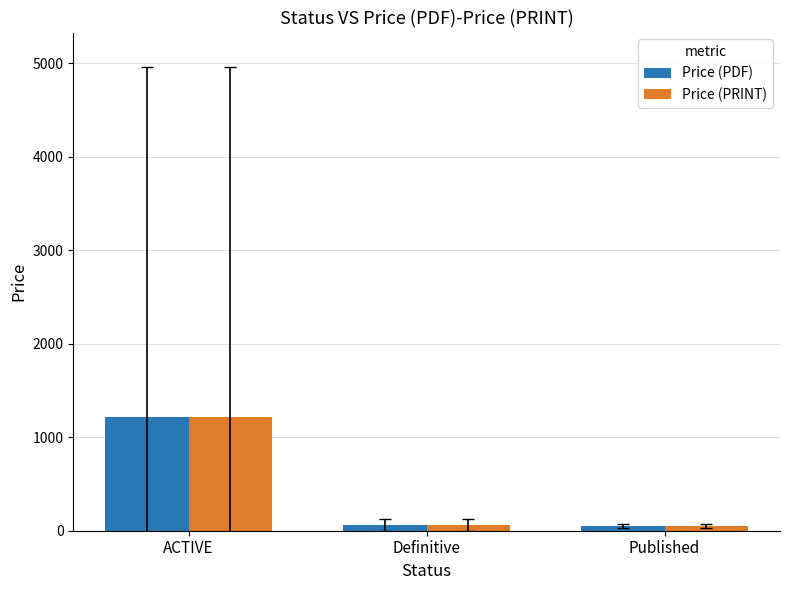

At which category does the chart reach its peak across all series?

ACTIVE